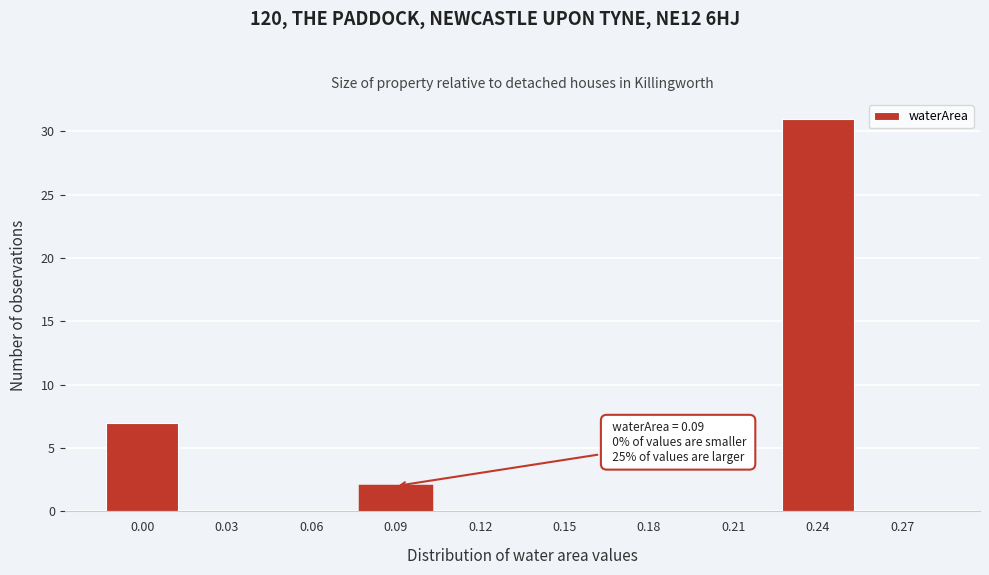

Reading right to left, transcribe all the data shown in this chart.

0.27=0	0.24=31	0.21=0	0.18=0	0.15=0	0.12=0	0.09=2	0.06=0	0.03=0	0.00=7